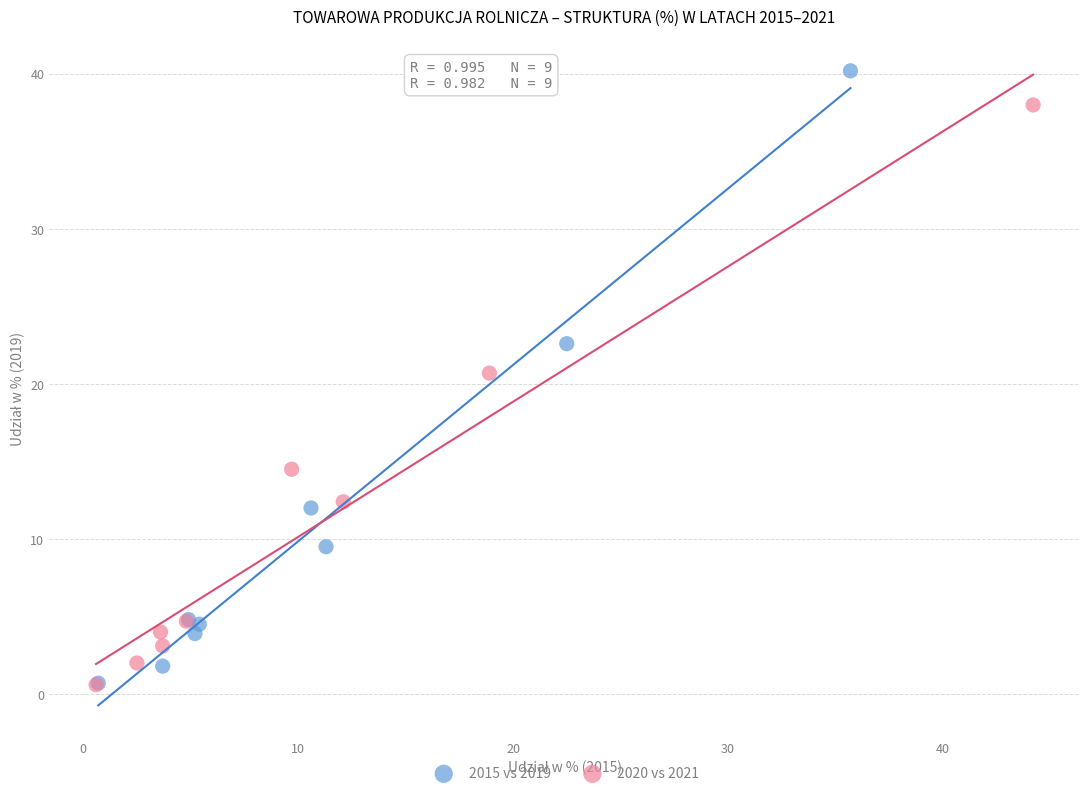

Which series has the widest spread of Y values?

2015 vs 2019